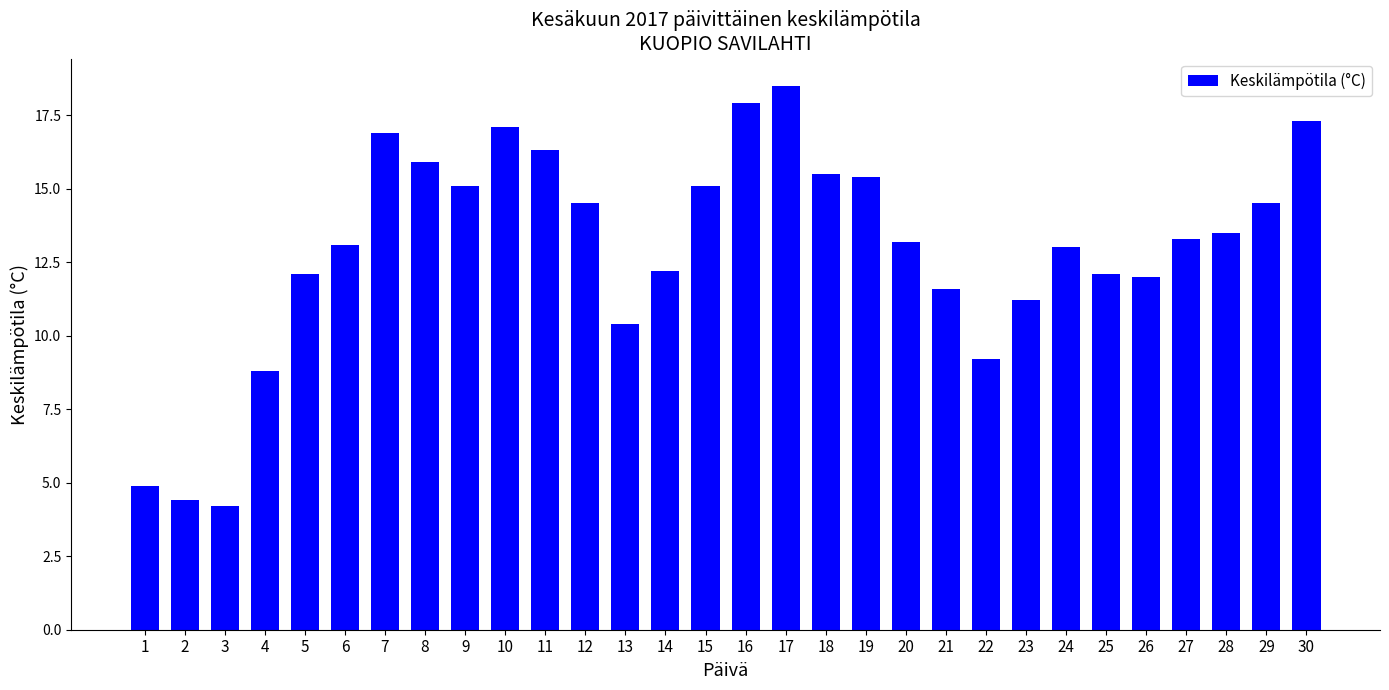

What is the maximum value shown in the chart?

18.5